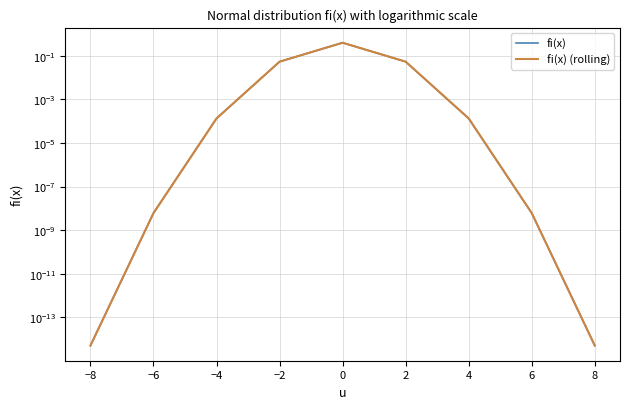

How many lines are shown in the chart?

2